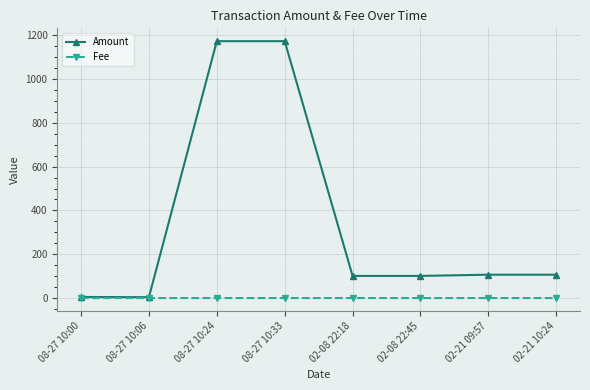

What is the maximum value shown in the chart?

1172.6